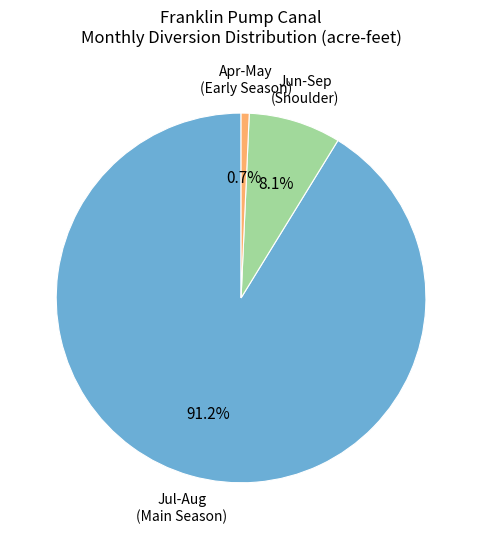

Is there a majority slice in this chart?

Yes